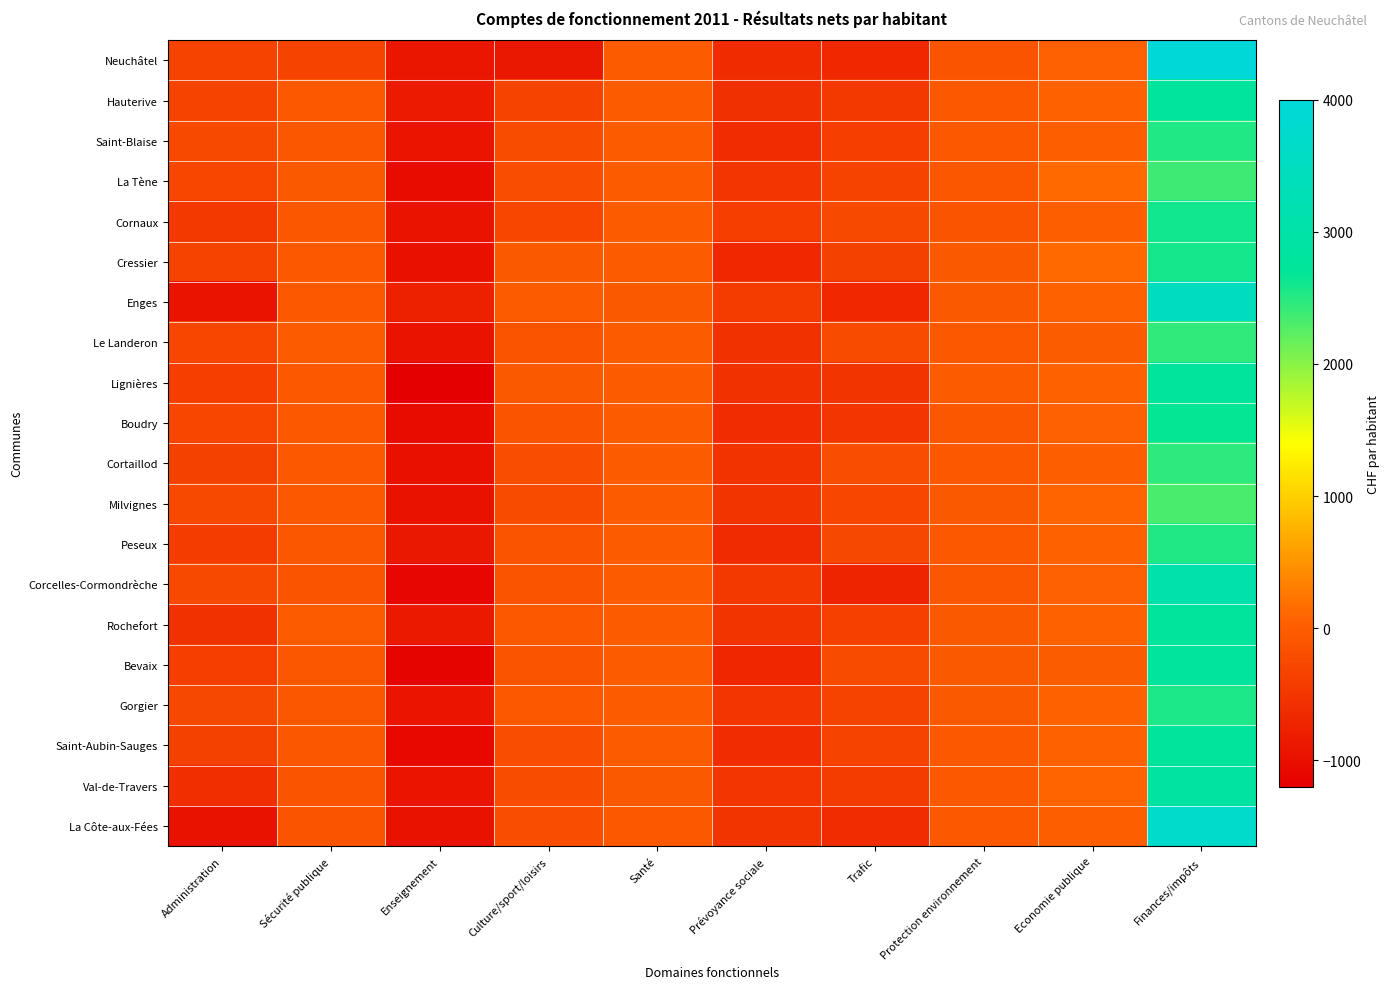

How many categories are shown in the chart?

10